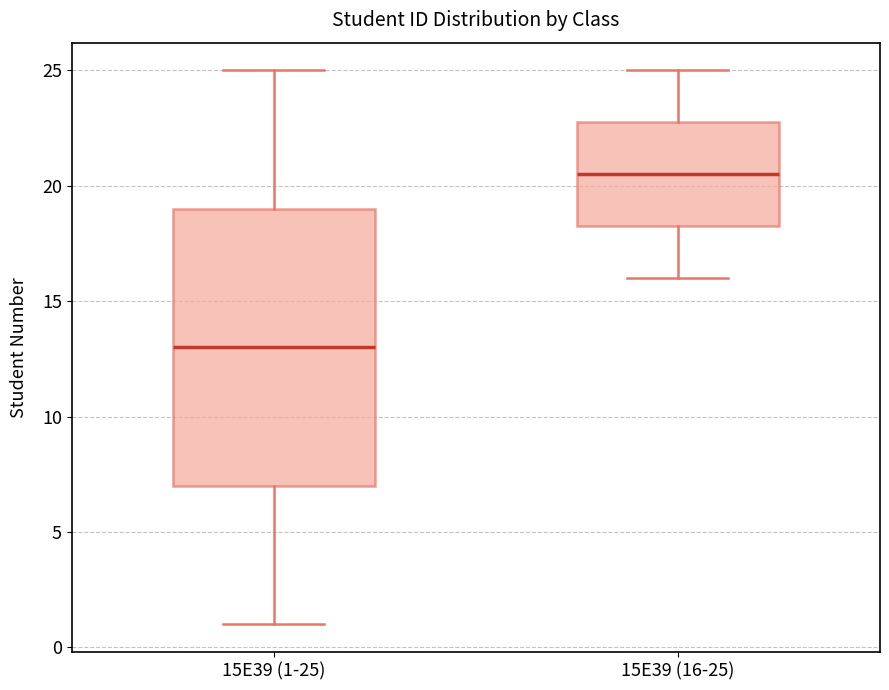

Which box's median line is the lowest?

15E39 (1-25)